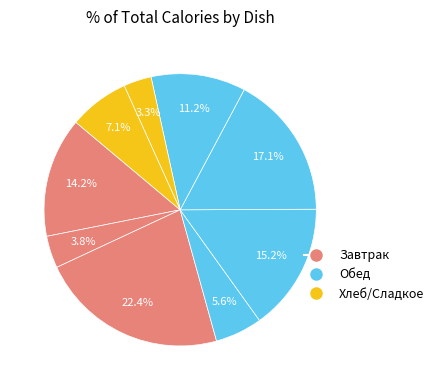

How many slices are in this pie chart?

9